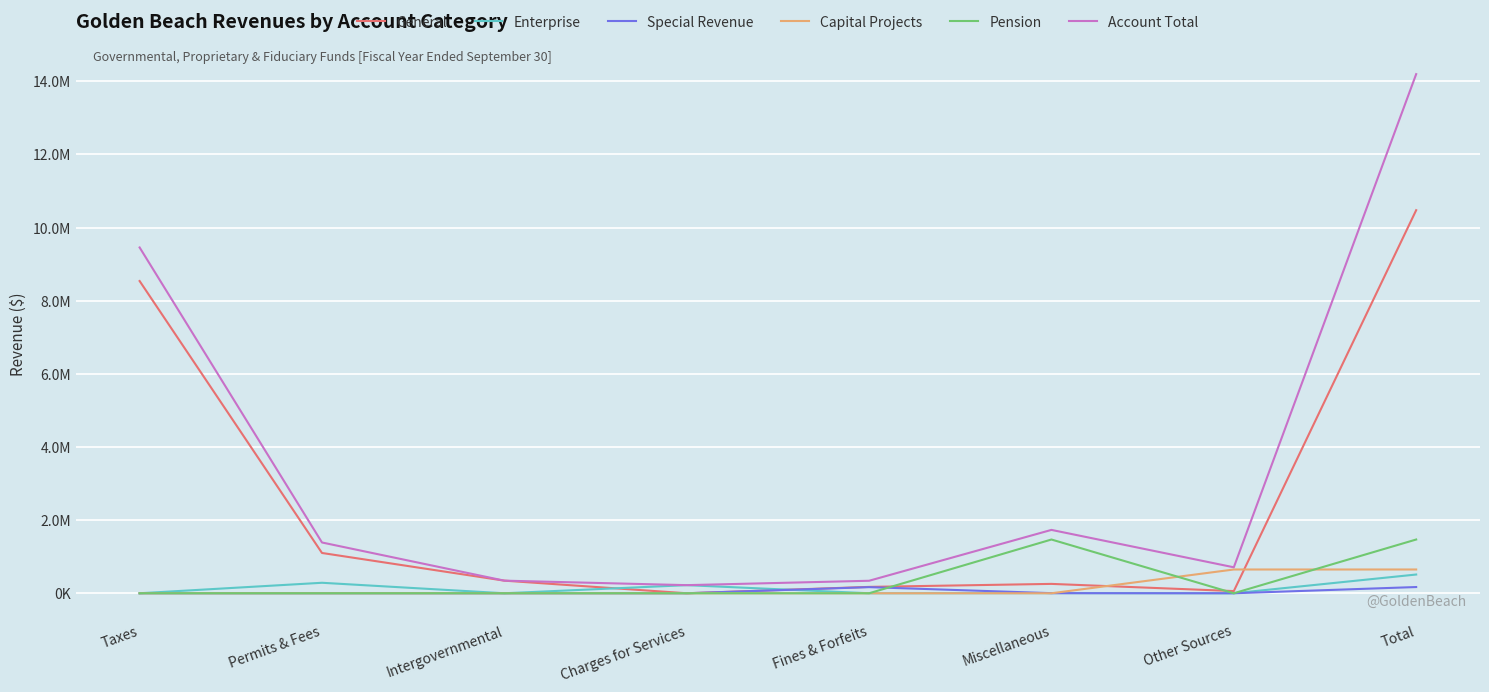

What is the difference between the maximum and second lowest values in the Enterprise series?

512433